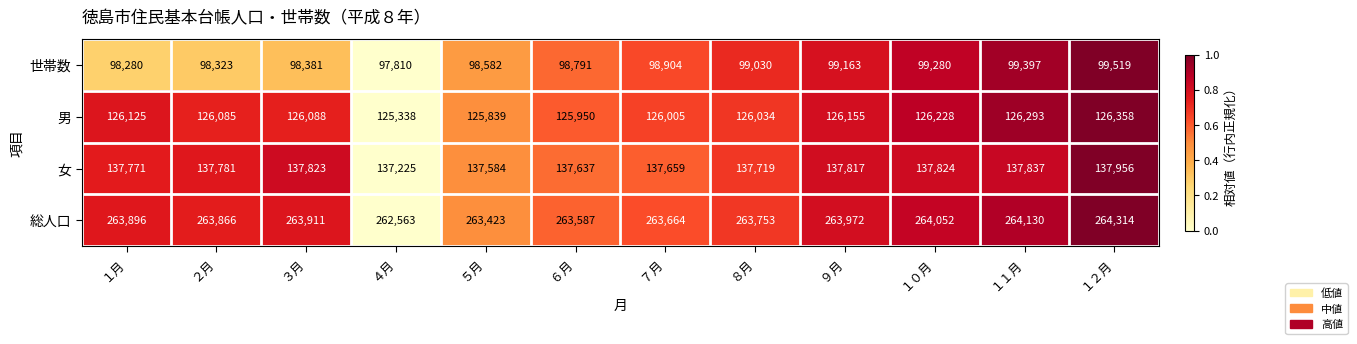

How many data points does each series have?

12